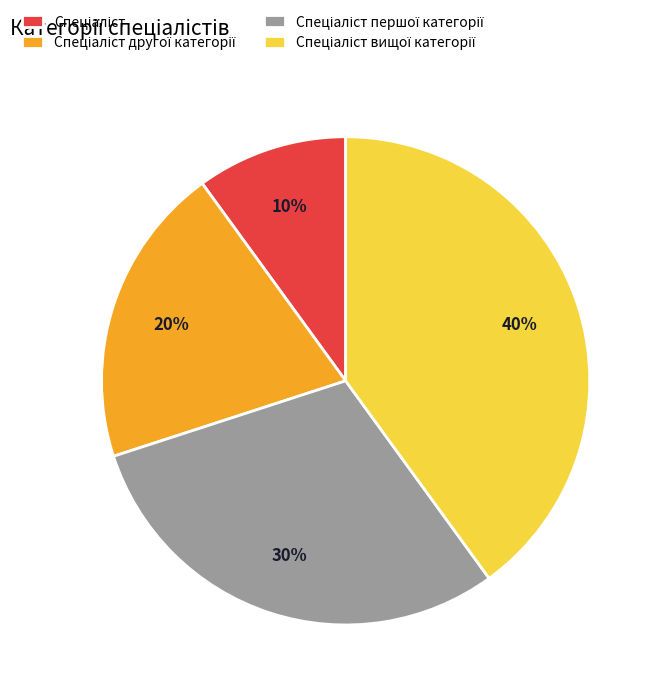

To the nearest percent, what is the difference between the largest and smallest slice percentages?

30%